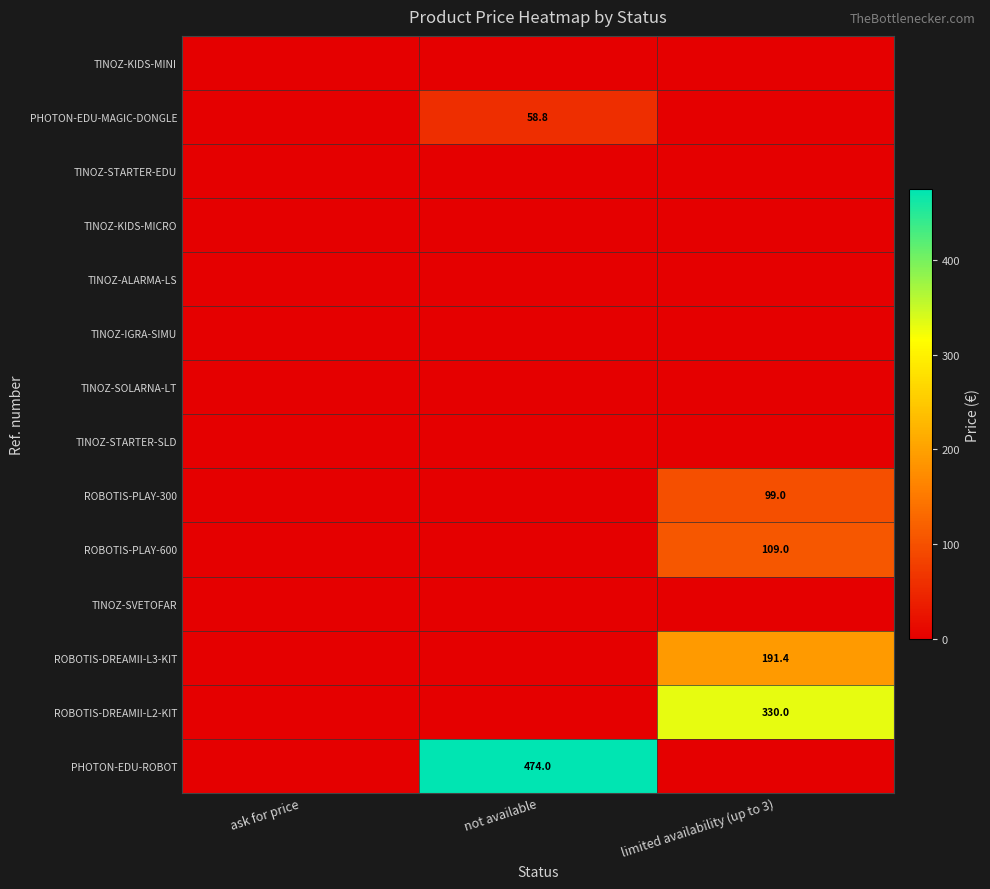

Is it true that ROBOTIS-PLAY-300 equals 40.2 at limited availability (up to 3)?

False